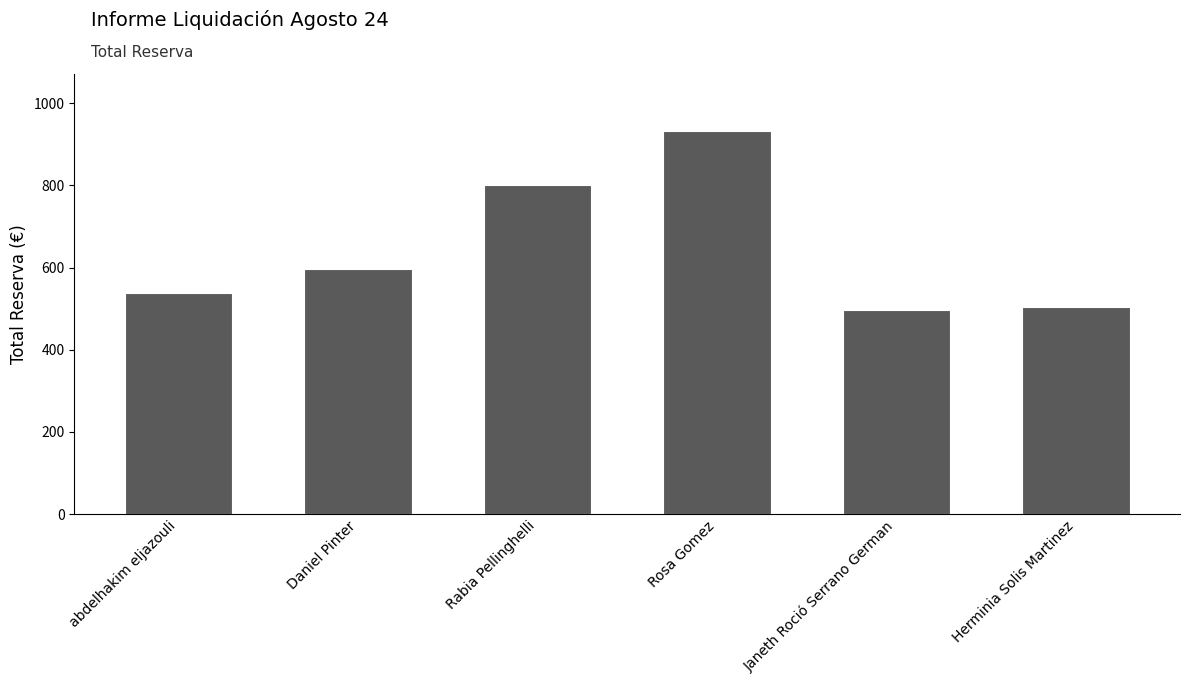

What is the label of the 4th bar from the right?

Rabia Pellinghelli